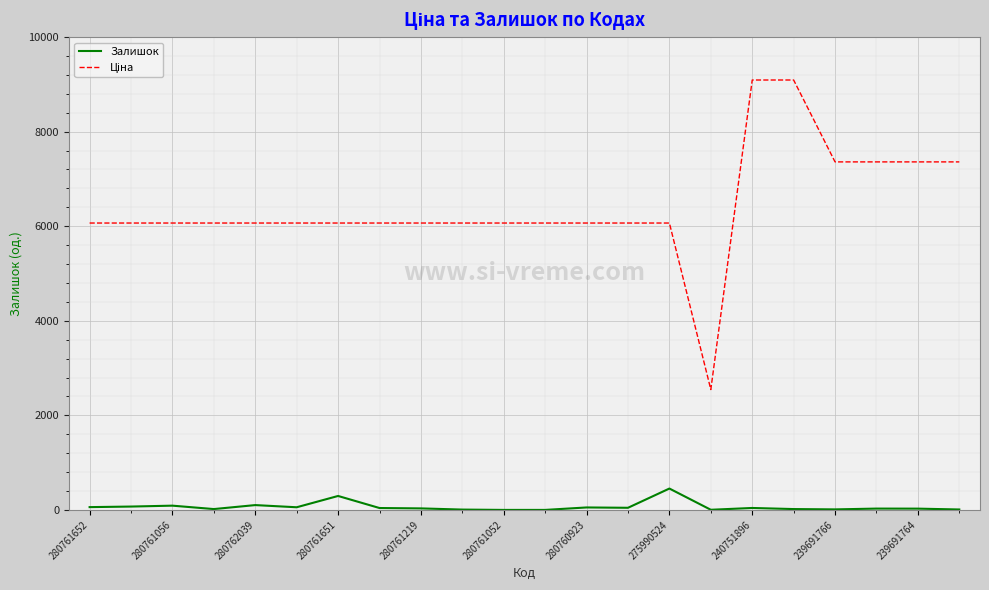

Does the chart display data point markers on the line(s)?

No